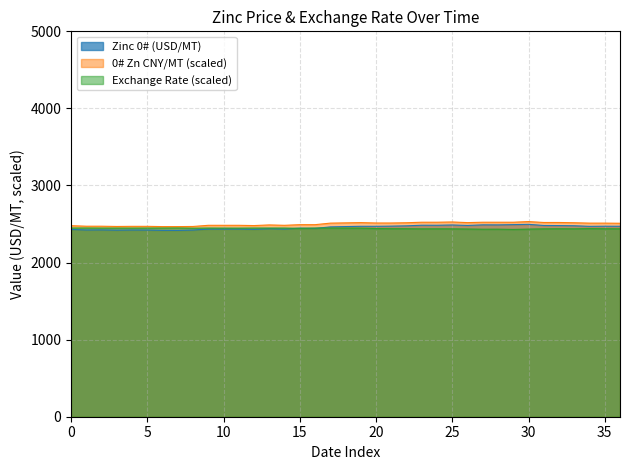

How many interior local valleys does the 0# Zn CNY/MT series have?

4